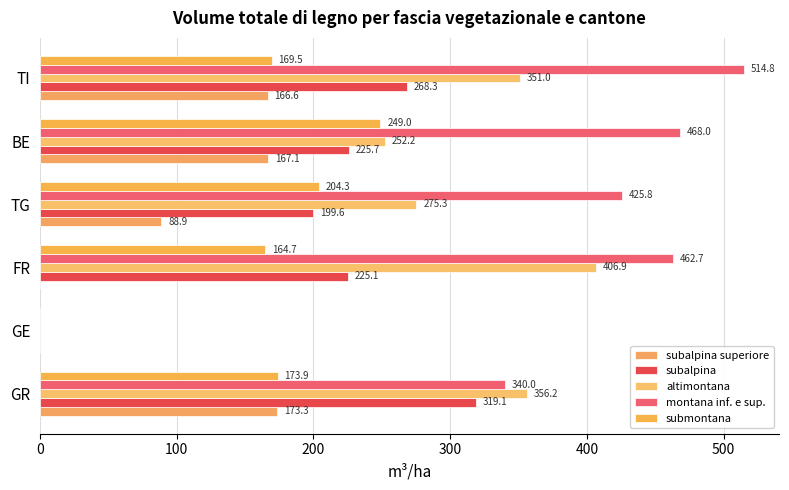

How many data points in subalpina superiore are above 166?

3